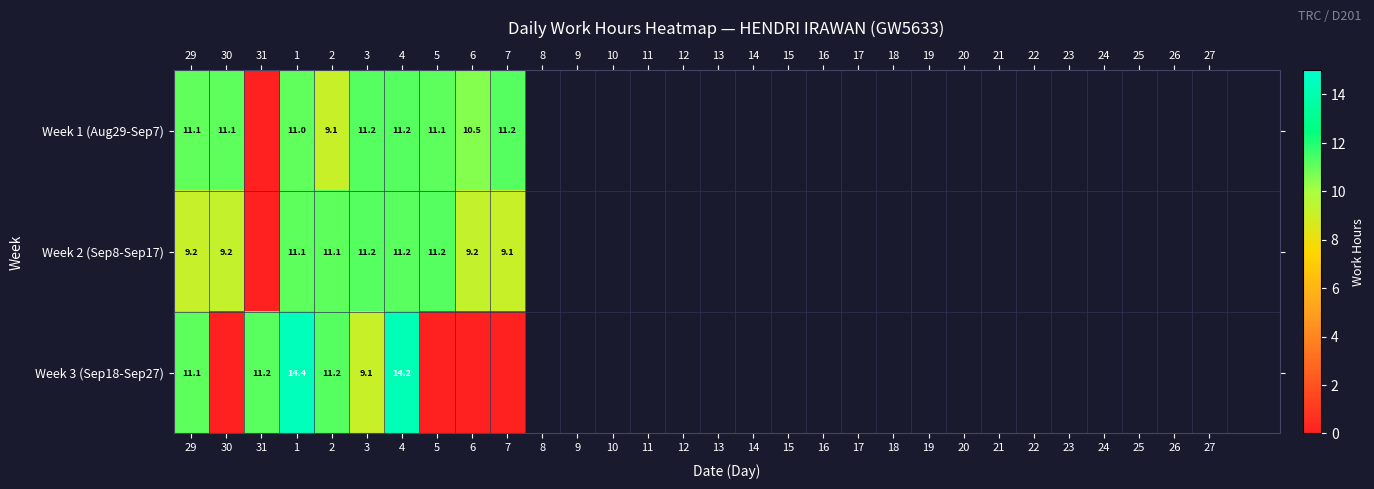

At 30, list the series in order from largest to smallest.

Week 1 (Aug29-Sep7), Week 2 (Sep8-Sep17), Week 3 (Sep18-Sep27)